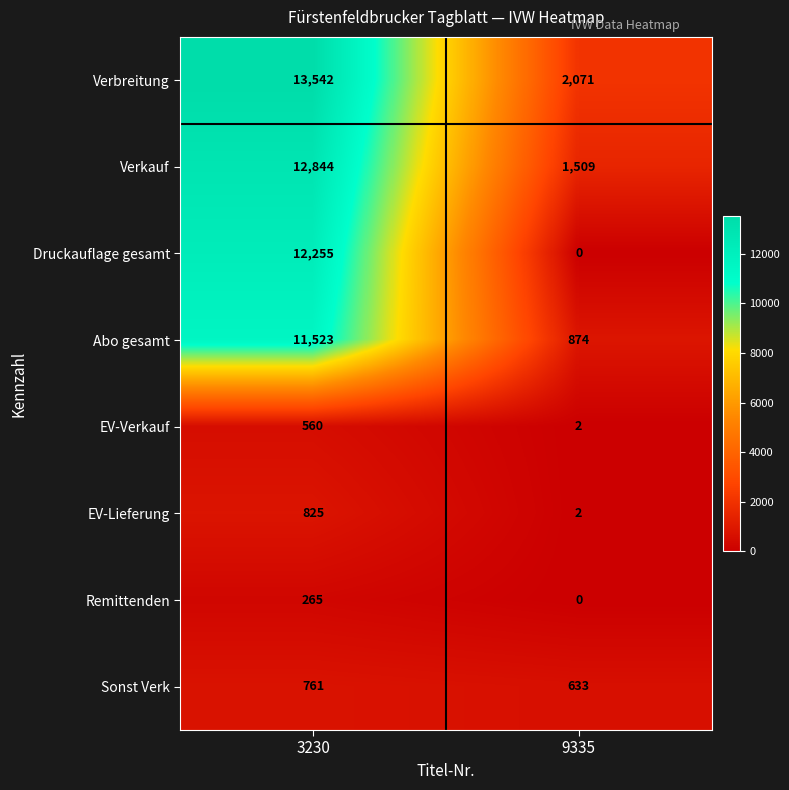

Is it true that Remittenden equals 0 at 9335?

True